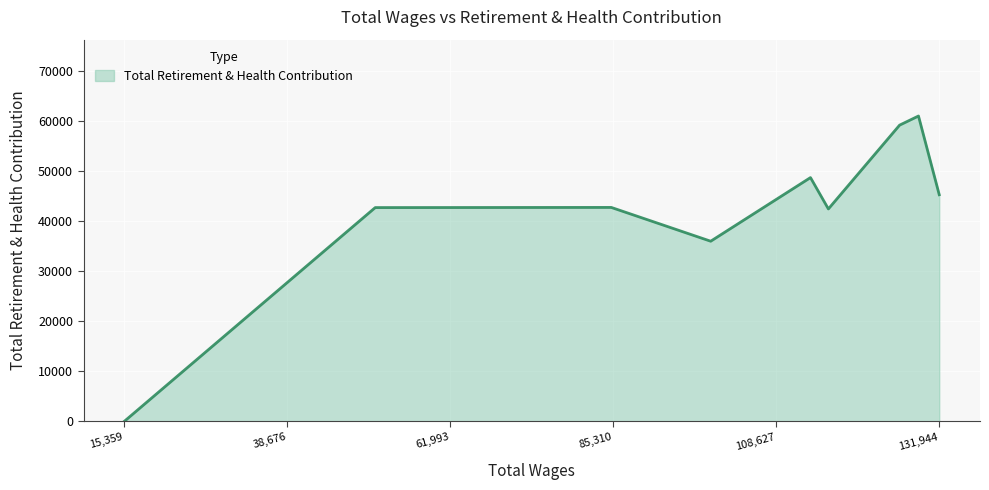

What is the greatest value displayed?

61019